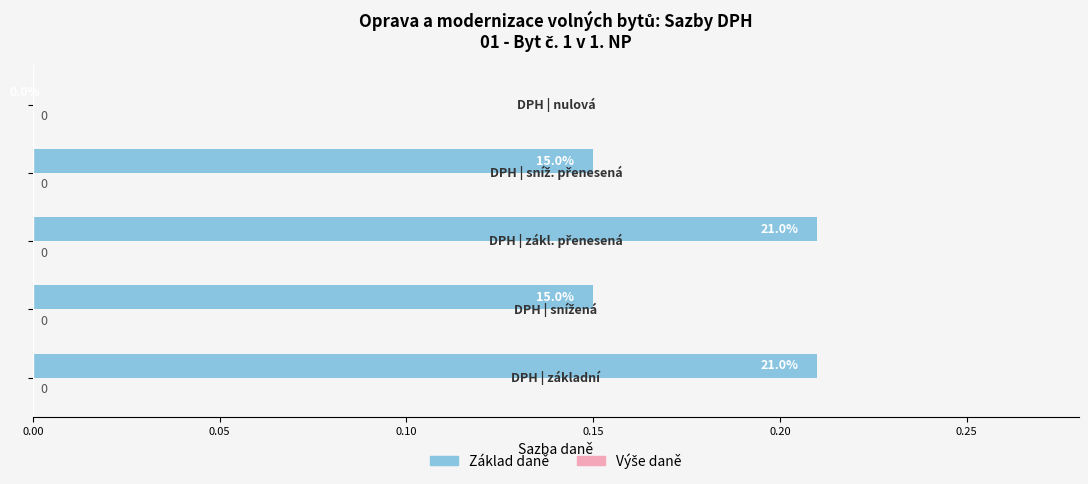

How many values are between 0 and 1?

5